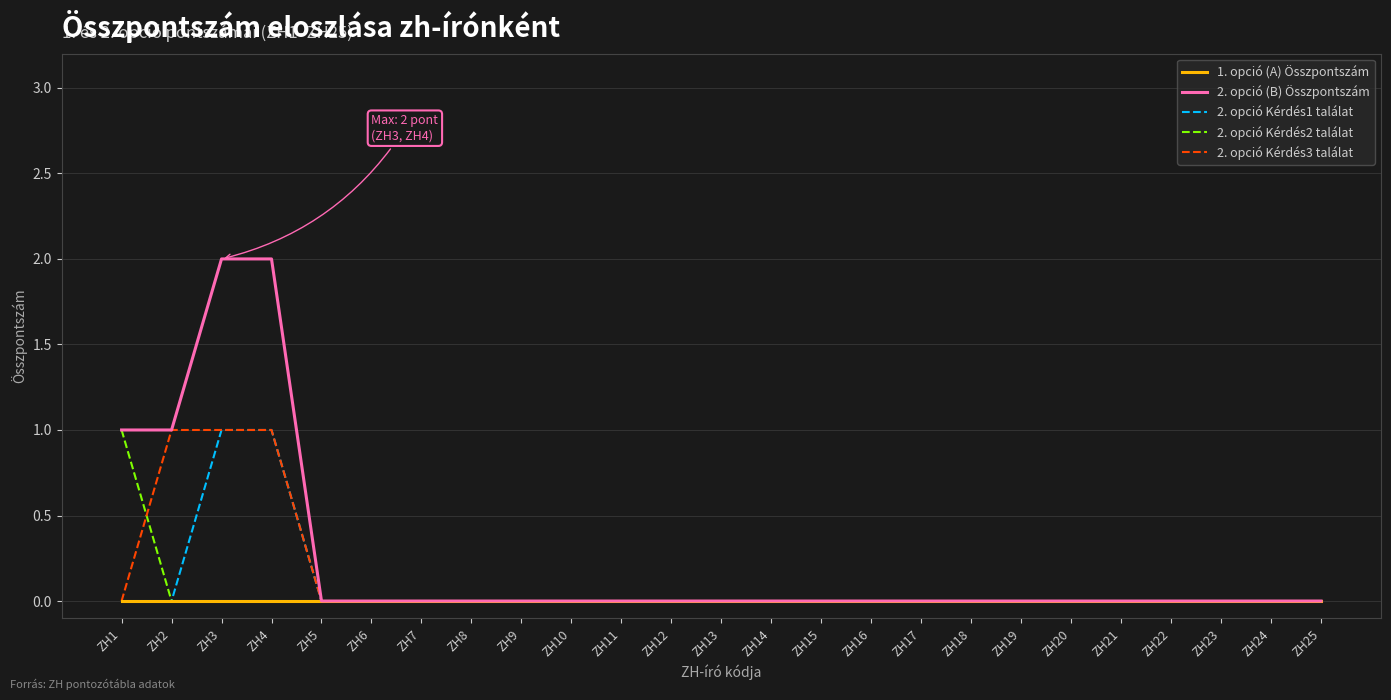

What is the maximum value shown in the chart?

2